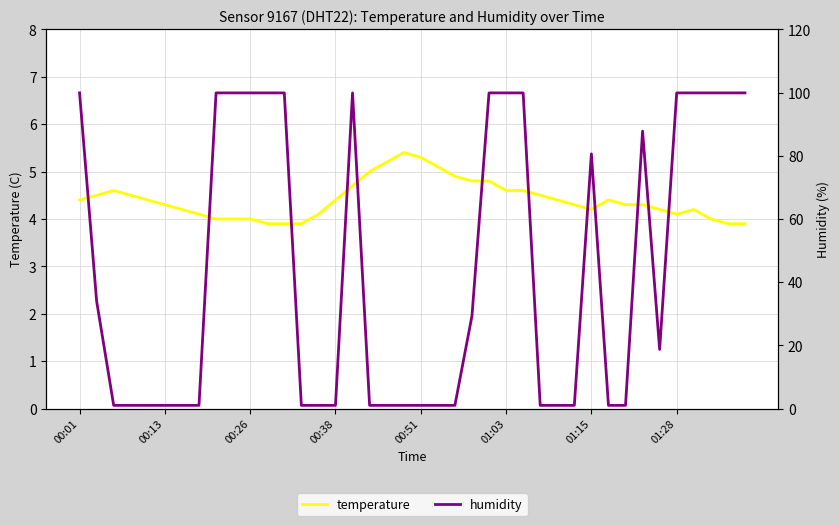

At how many categories does at least one series exceed 10?

20